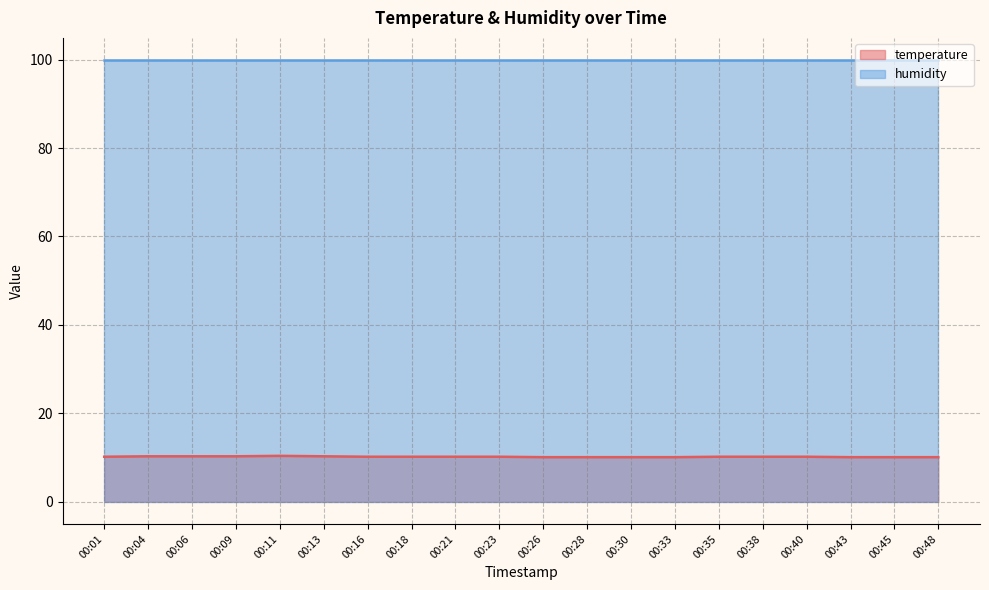

Count the values in the range 10 to 11.

20